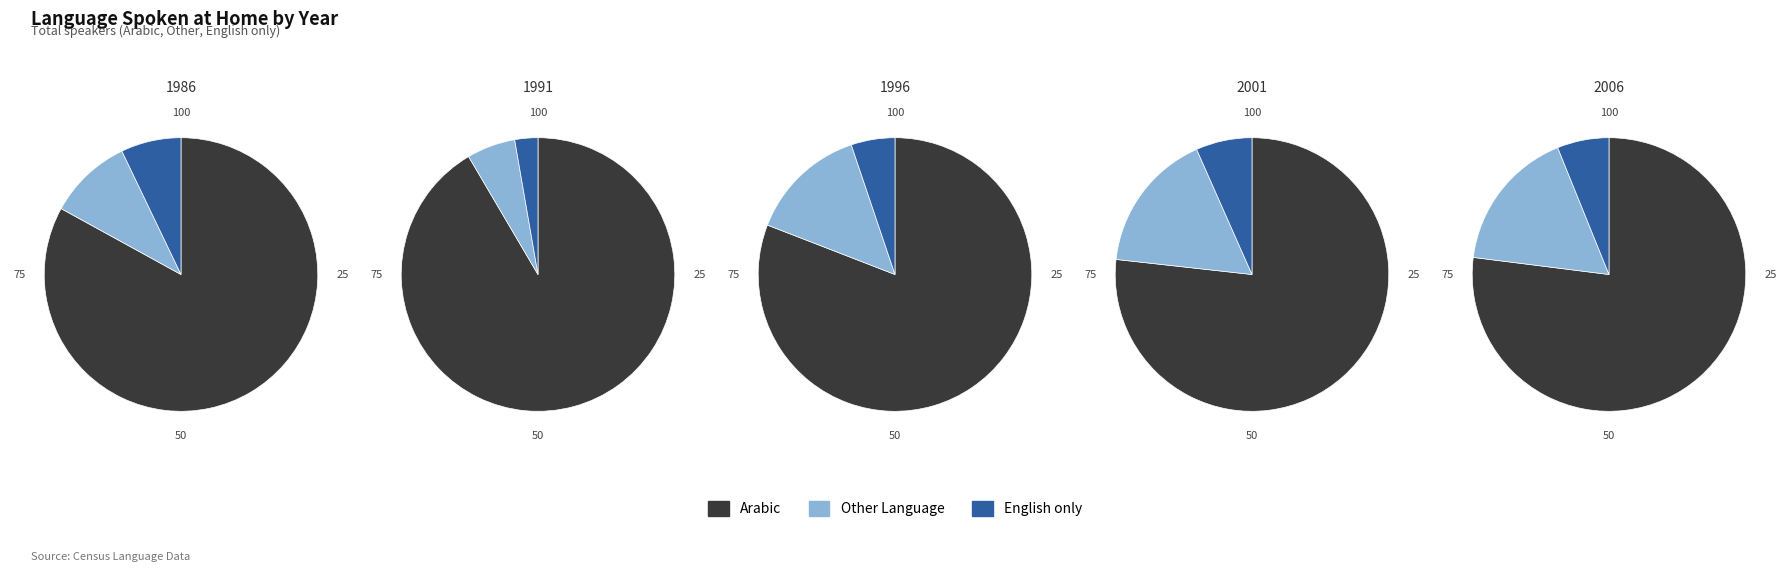

What portion of the pie excludes 2001?

78.2%